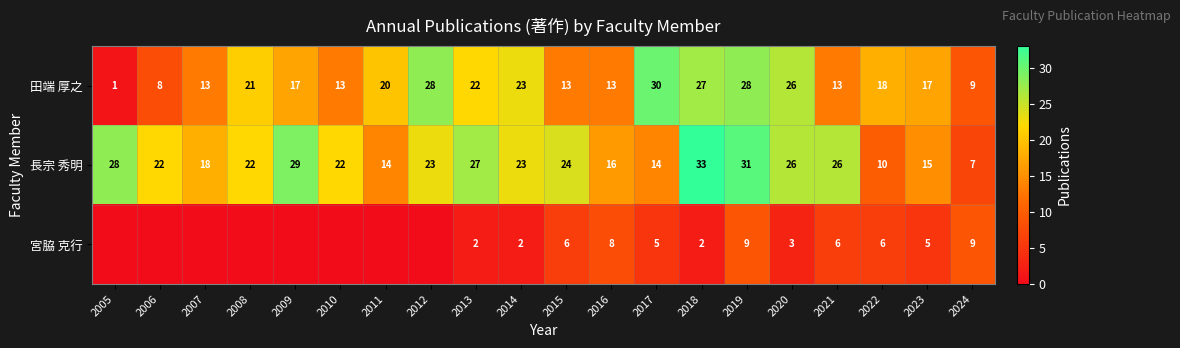

What is the total value across all series at 2020?

55